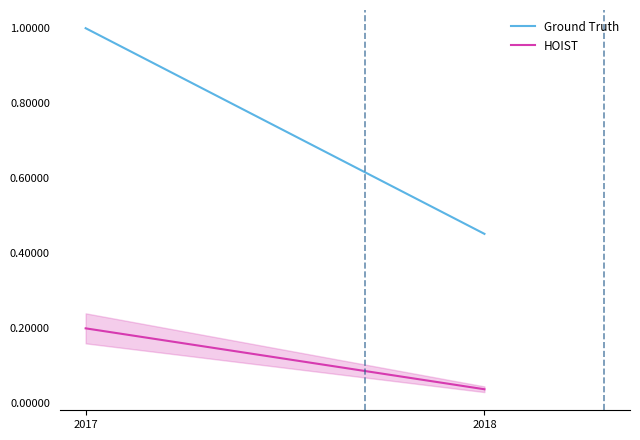

List the series in order of their peak value, highest first.

Ground Truth, HOIST